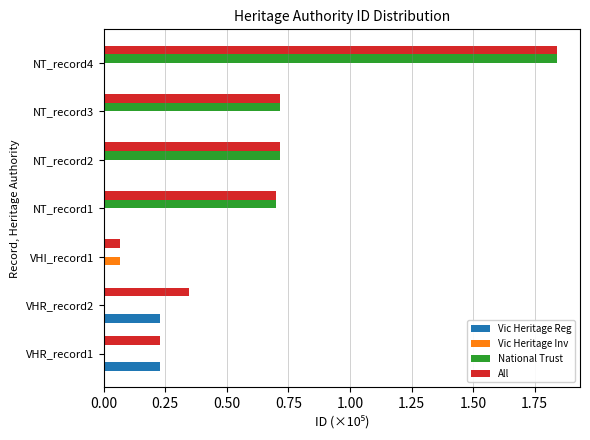

At which label does National Trust reach its peak?

NT_record4